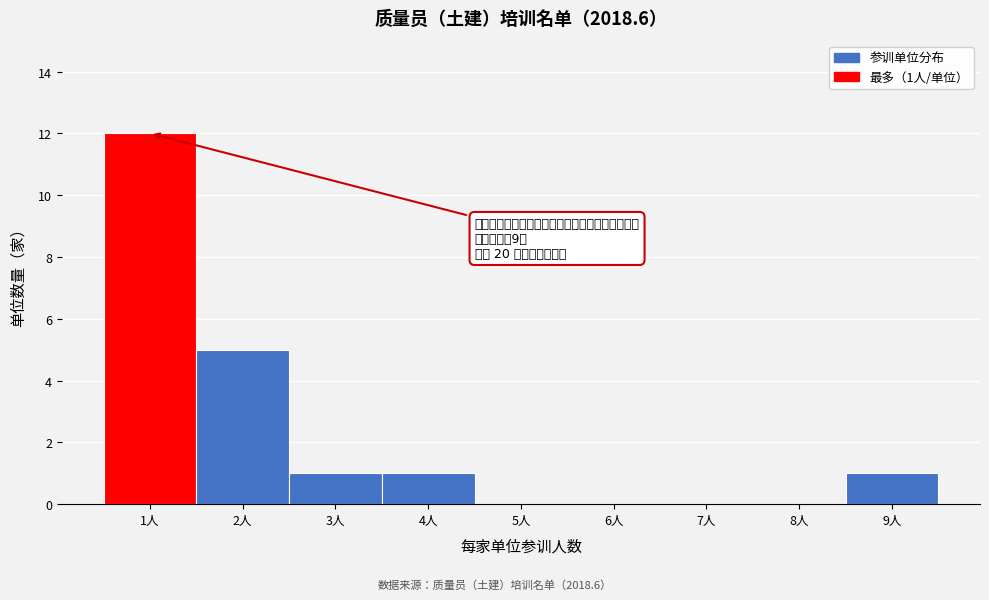

Over which range of the x-axis is the bar tallest?

0.5 to 1.5